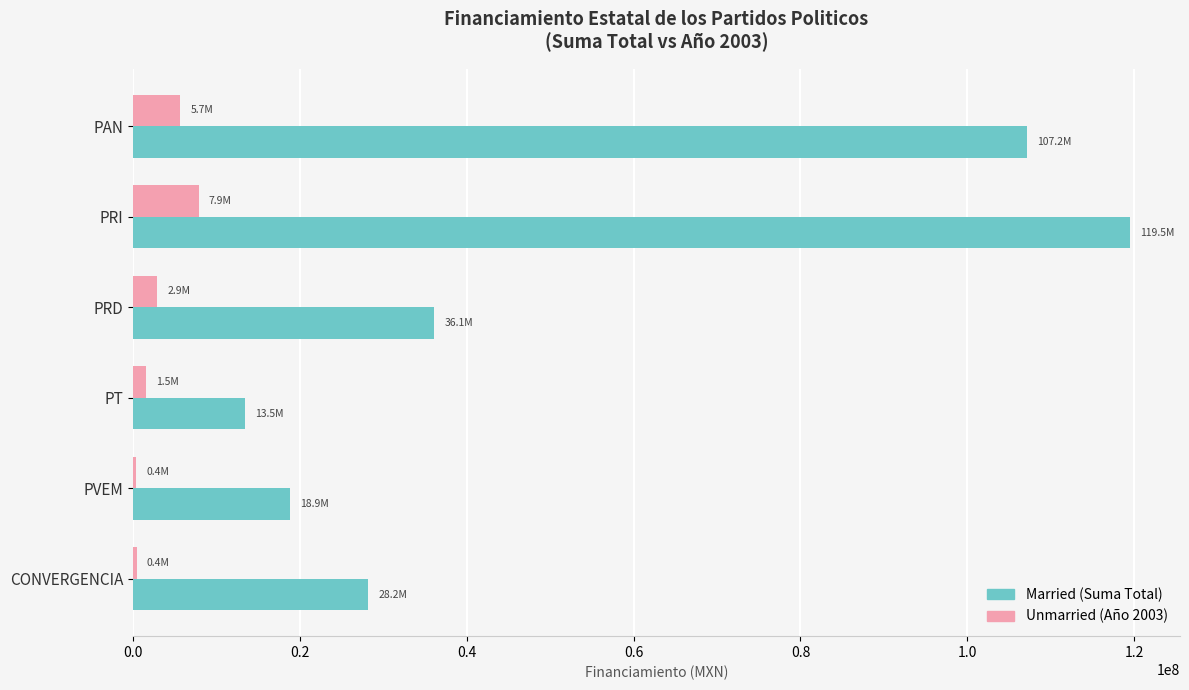

At which category is the sum across all series the highest?

PRI